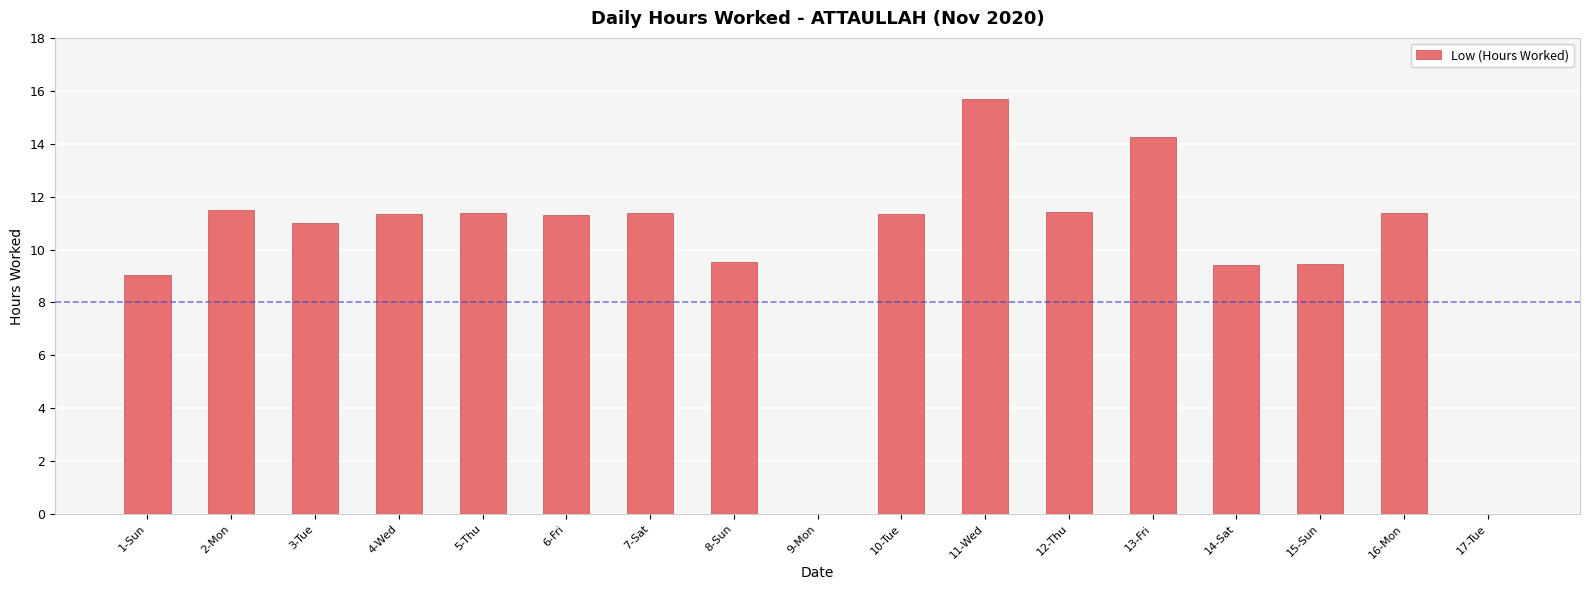

What is the sum of the values at 8-Sun and 6-Fri?

20.8